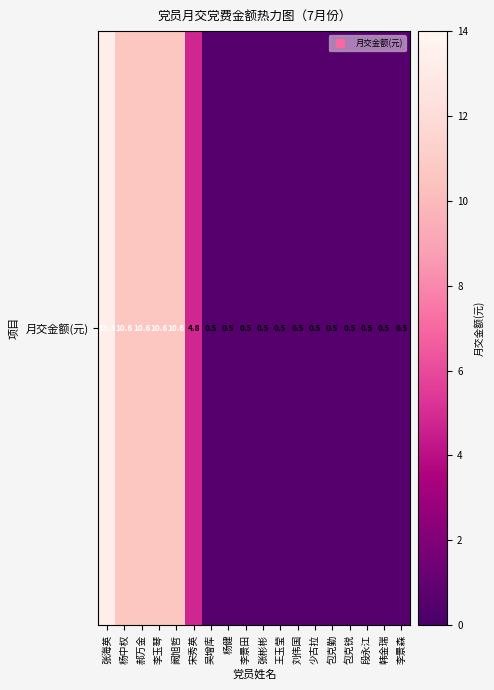

What is the difference between the values at 宋秀英 and 吴增库?

4.3